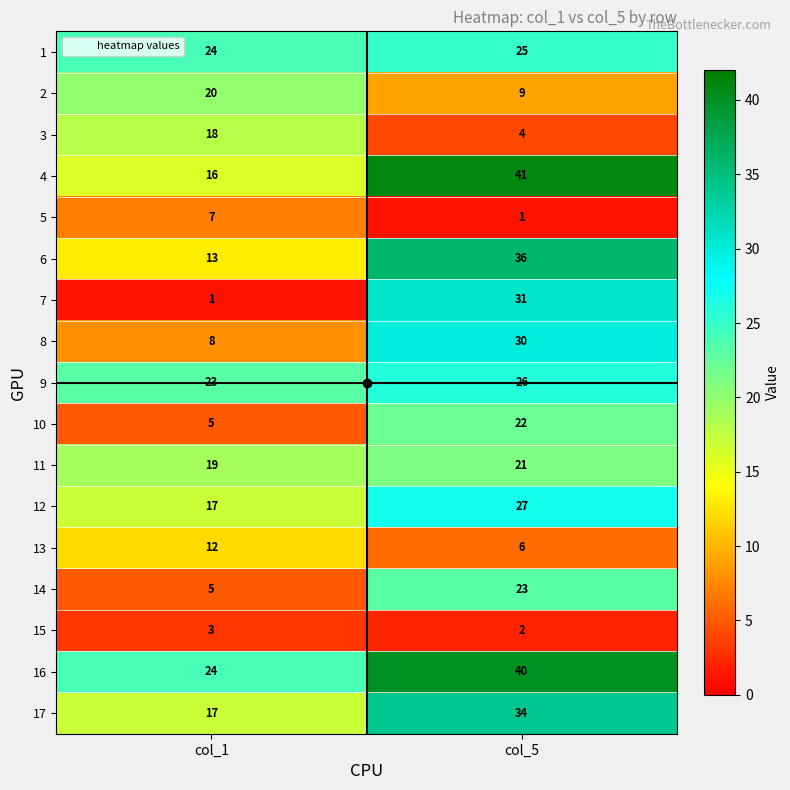

Where is 7 nearest to the value 16?

col_1